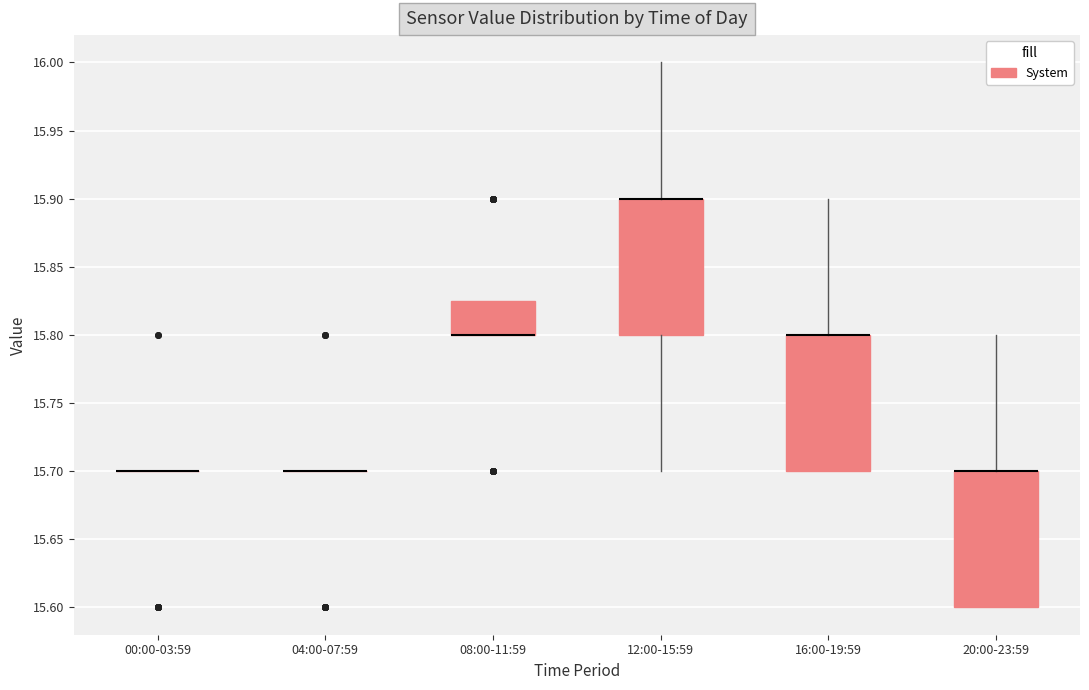

Reading left to right, read every box against the y-axis: the position of its median line, the range the box covers, and the ends of its whiskers. The values are not printed on the chart, so give them approximately, as read against the axis.

00:00-03:59: box collapsed to a line at 15.700, whiskers 15.700 to 15.700
04:00-07:59: box collapsed to a line at 15.700, whiskers 15.700 to 15.700
08:00-11:59: median 15.800 (drawn on the box's lower edge), box 15.800 to 15.825, whiskers 15.800 to 15.825
12:00-15:59: median 15.900 (drawn on the box's upper edge), box 15.800 to 15.900, whiskers 15.700 to 16.000
16:00-19:59: median 15.800 (drawn on the box's upper edge), box 15.700 to 15.800, whiskers 15.700 to 15.900
20:00-23:59: median 15.700 (drawn on the box's upper edge), box 15.600 to 15.700, whiskers 15.600 to 15.800